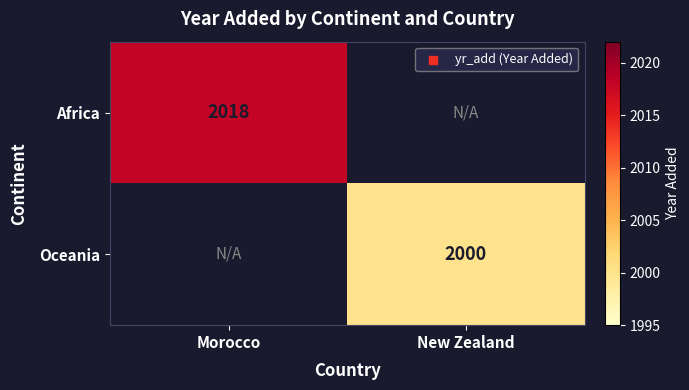

The Africa series shows 1192 at Morocco. True or false?

False